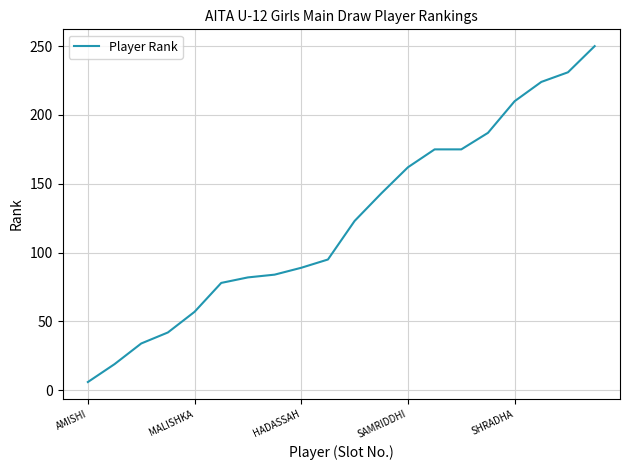

What is the difference between the maximum and minimum values?

244